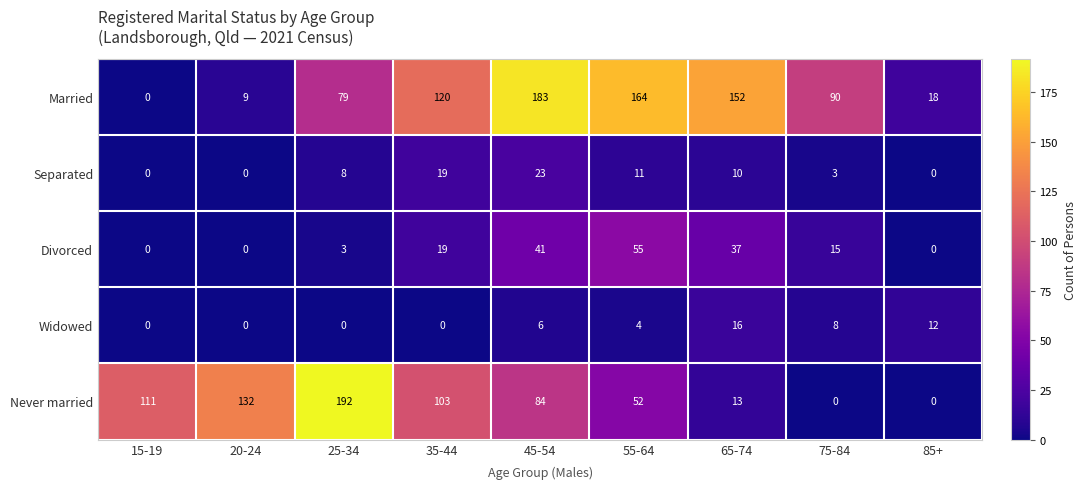

What is the maximum value for Widowed?

16